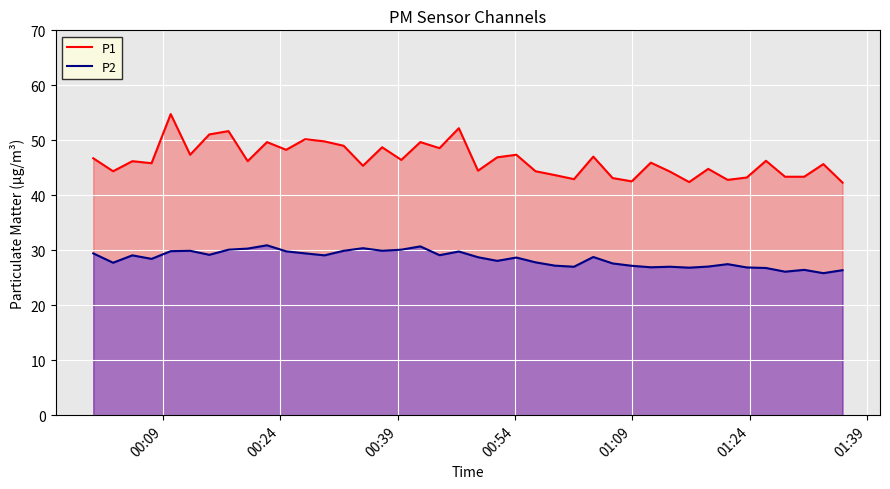

True or false: P1 has more than 1 interior local peaks.

True